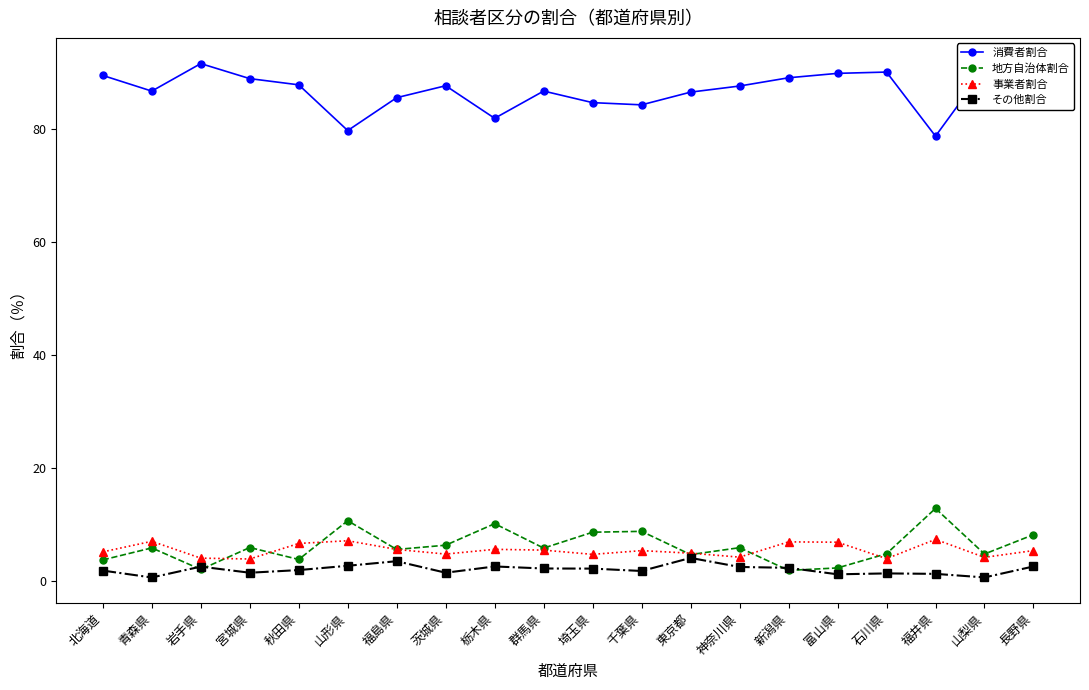

Is it true that 消費者割合 equals 81.8 at 栃木県?

True